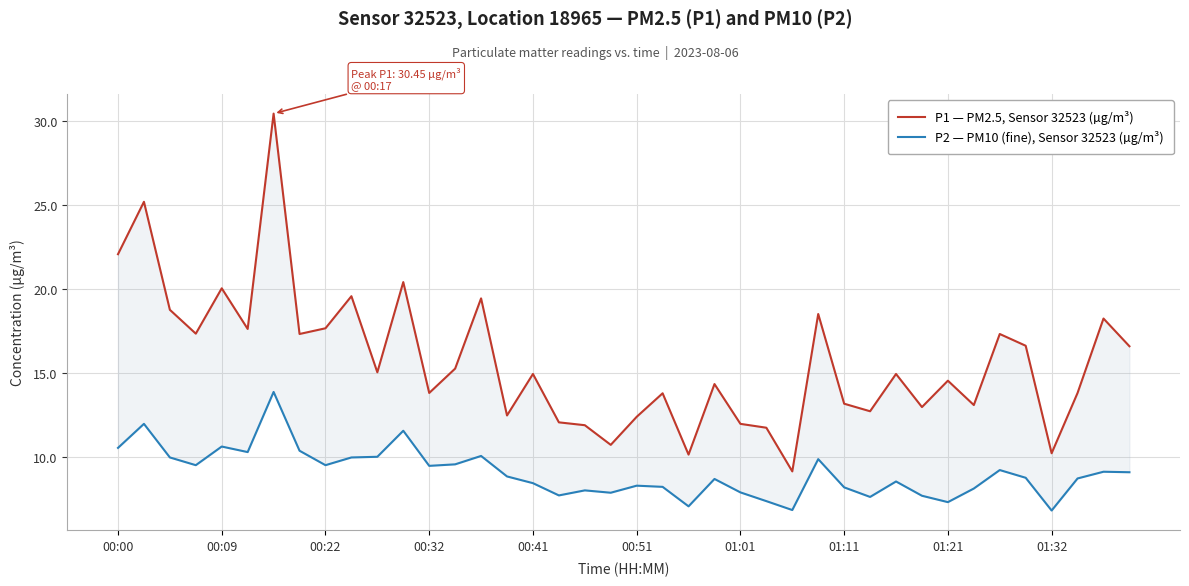

True or false: P1 — PM2.5, Sensor 32523 (µg/m³) and P2 — PM10 (fine), Sensor 32523 (µg/m³) cross at least once.

False